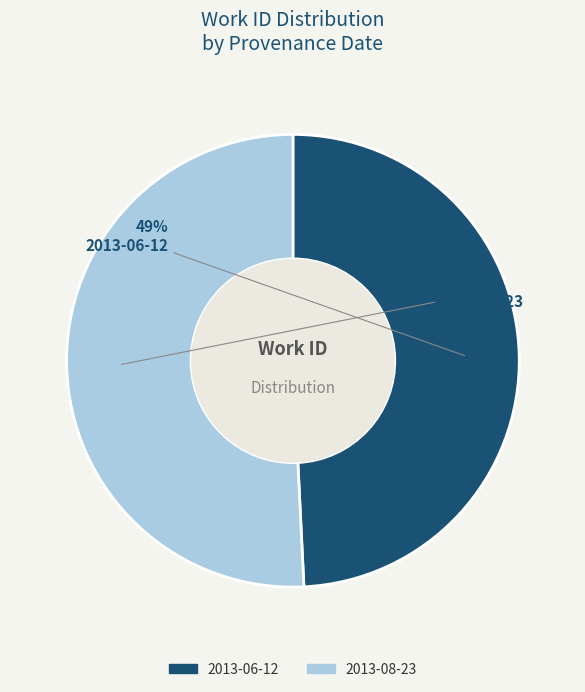

How many slices are in this pie chart?

2